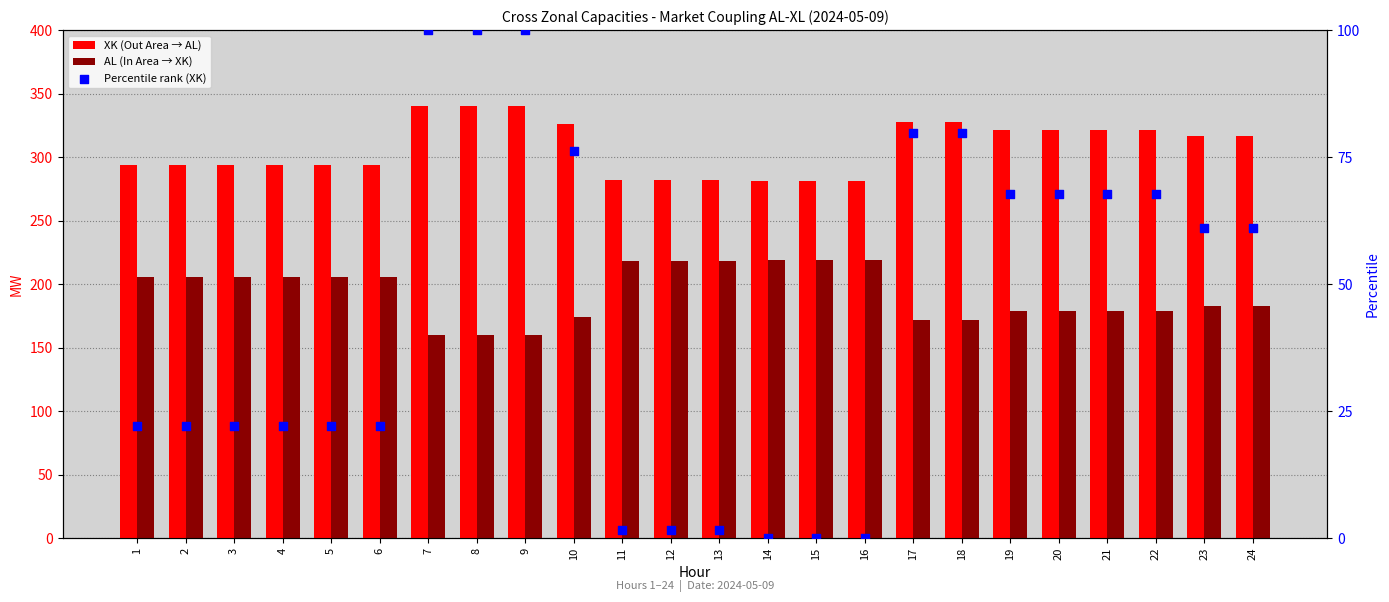

Which series reaches the minimum Y coordinate?

Percentile rank (XK)